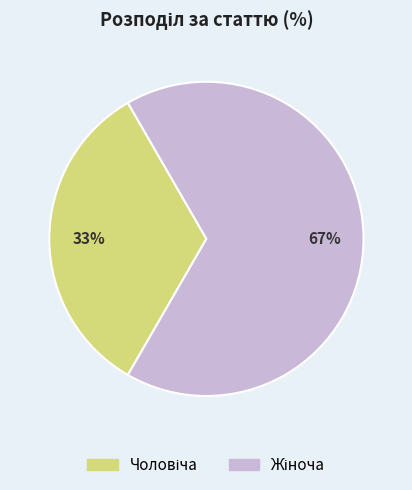

Does any single category account for the majority?

Yes